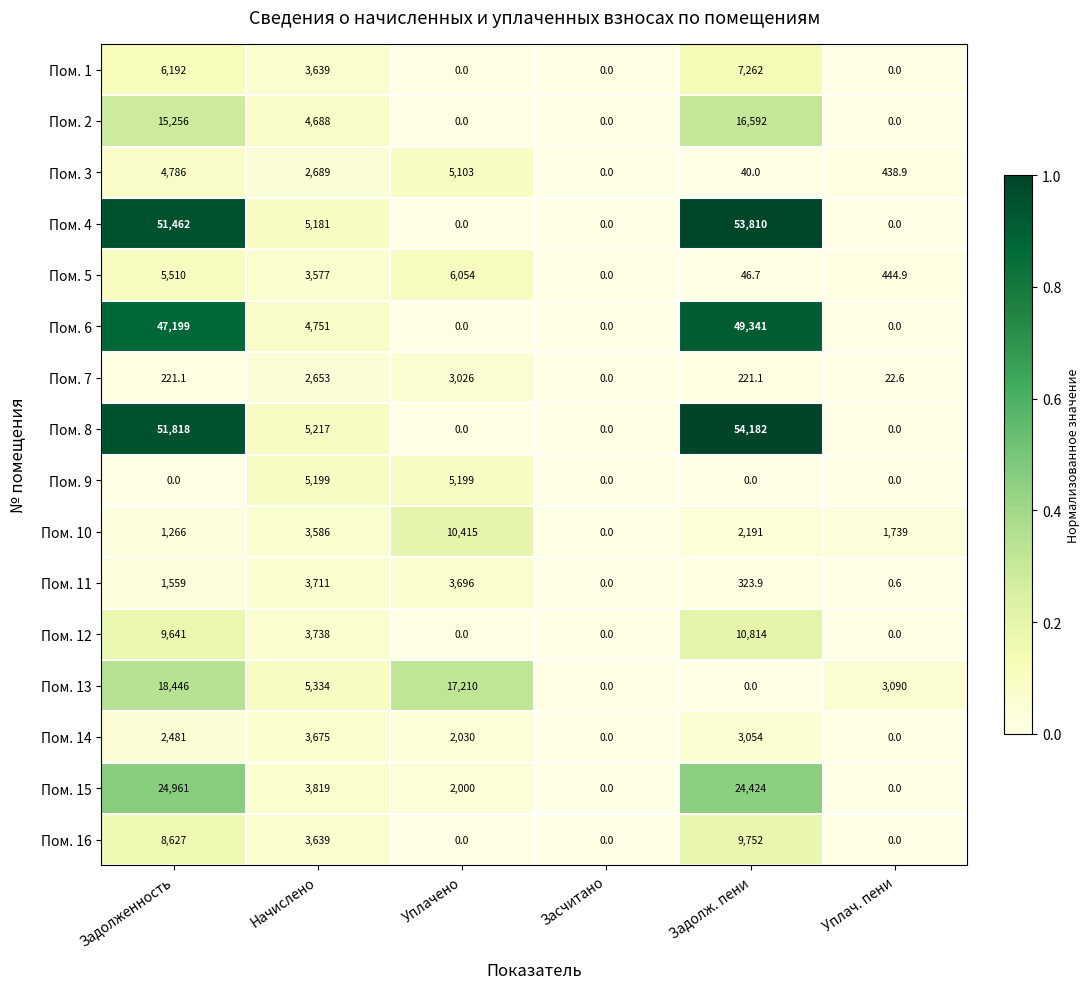

Is it true that Пом. 6 equals 0.0 at Засчитано?

True